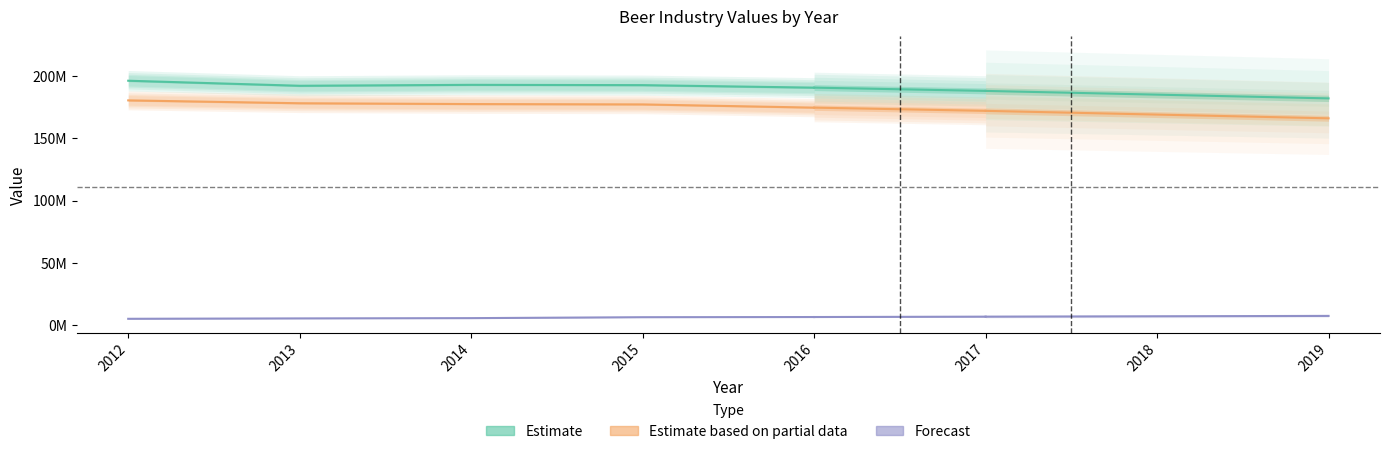

Which category has the highest value in the Estimate - Taxable Removals series?

2012